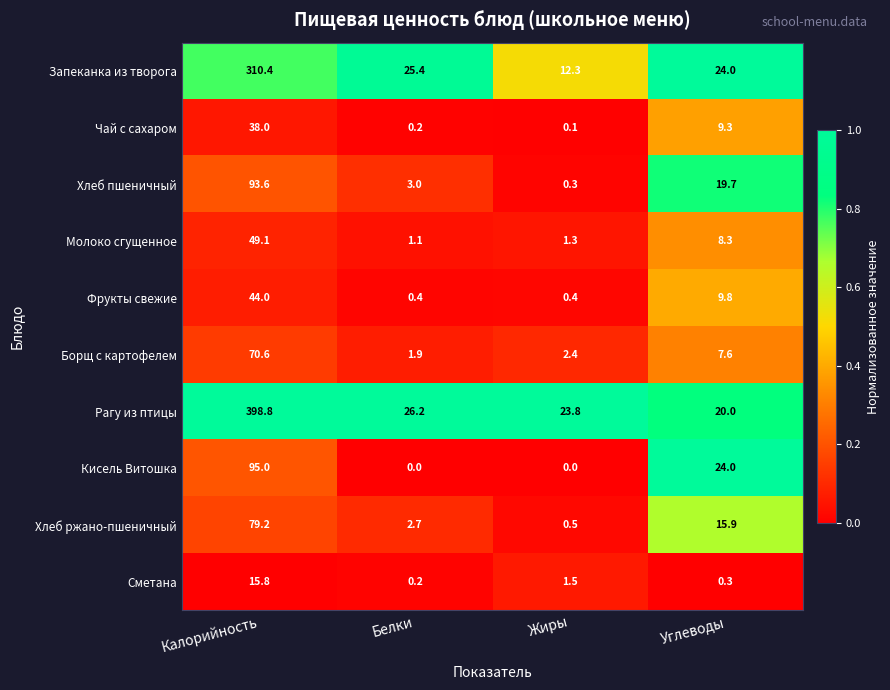

What is the sum of the Кисель Витошка values at Калорийность and Жиры?

95.0